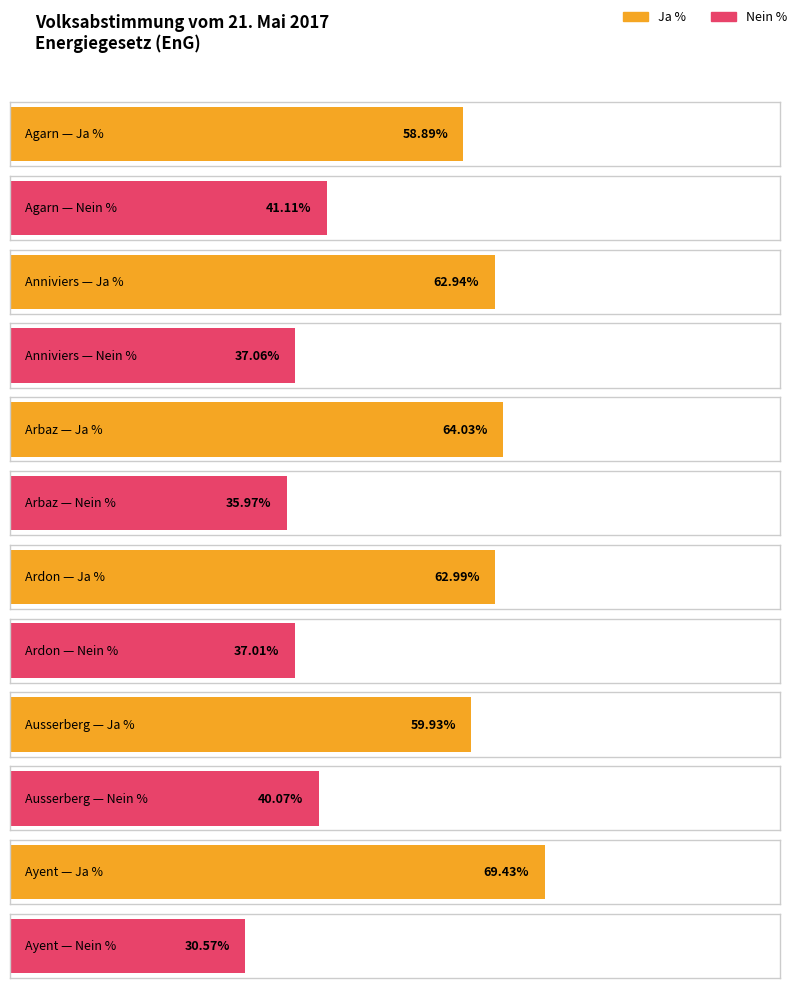

What is the difference between the highest and lowest values at Ayent?

38.9